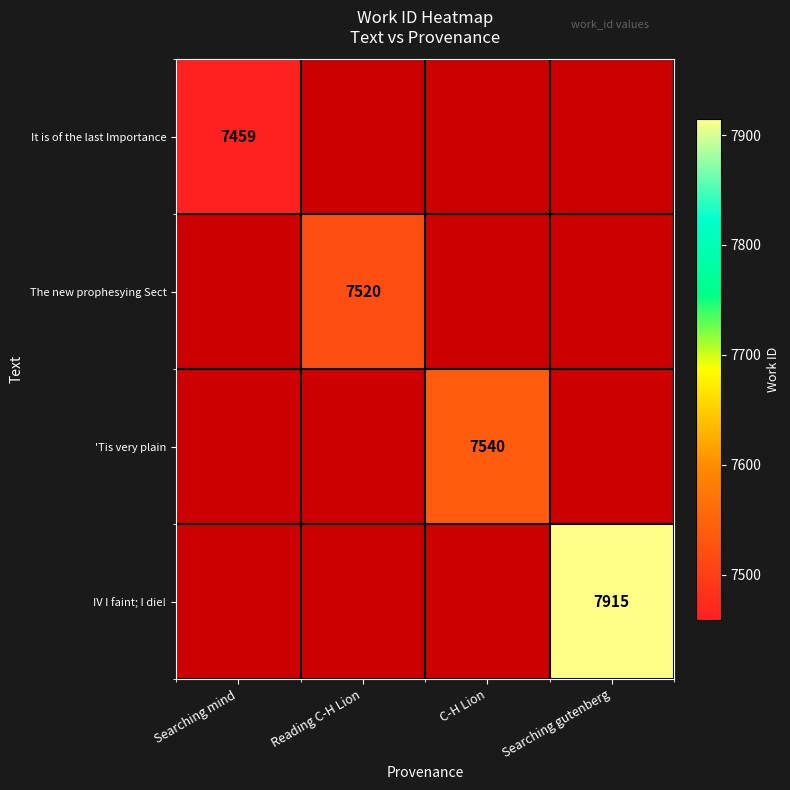

At how many categories does at least one series exceed 7573?

1